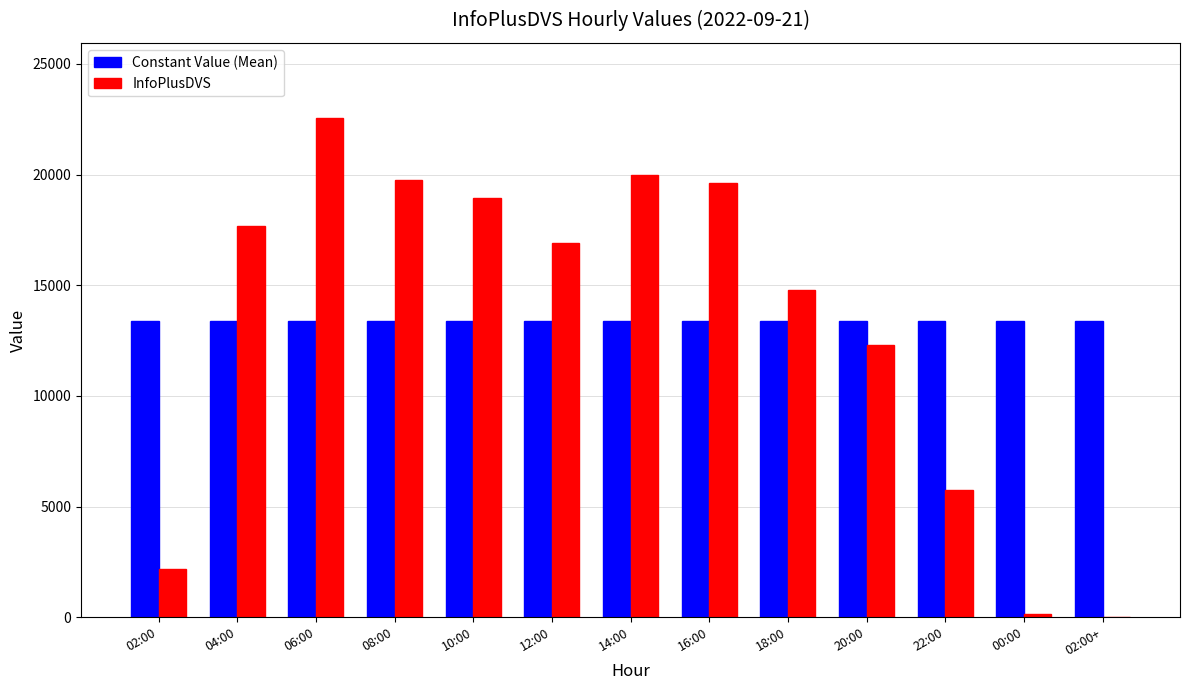

What is the greatest value displayed?

22566